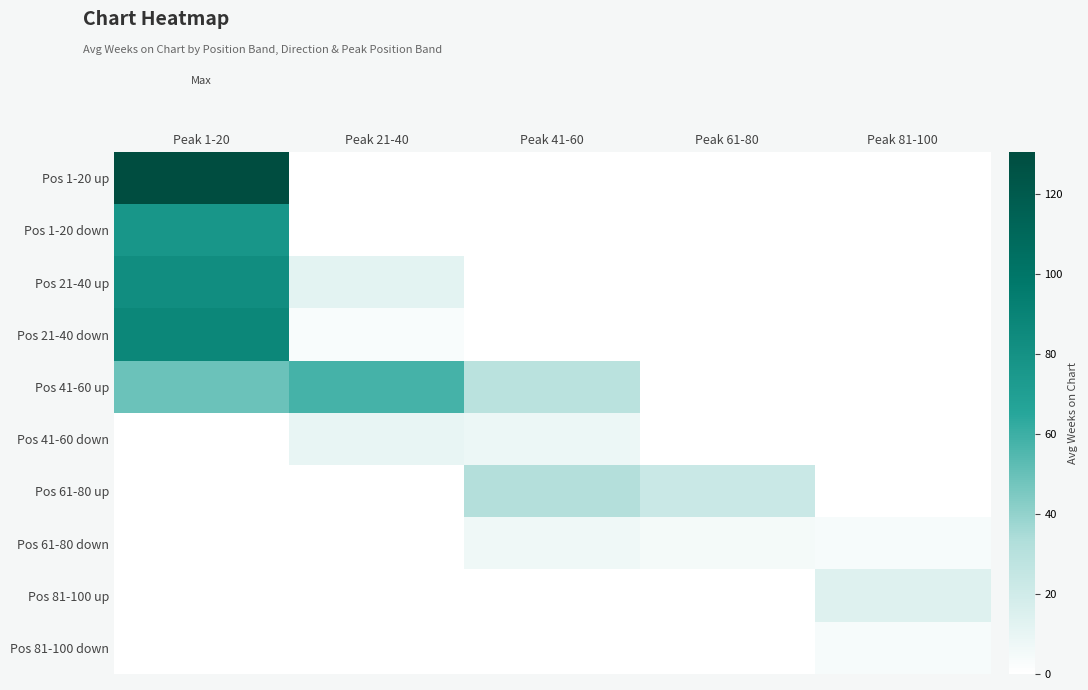

Rank the series by their maximum value, from highest to lowest.

Pos 1-20 up, Pos 21-40 down, Pos 21-40 up, Pos 1-20 down, Pos 41-60 up, Pos 61-80 up, Pos 81-100 up, Pos 41-60 down, Pos 61-80 down, Pos 81-100 down